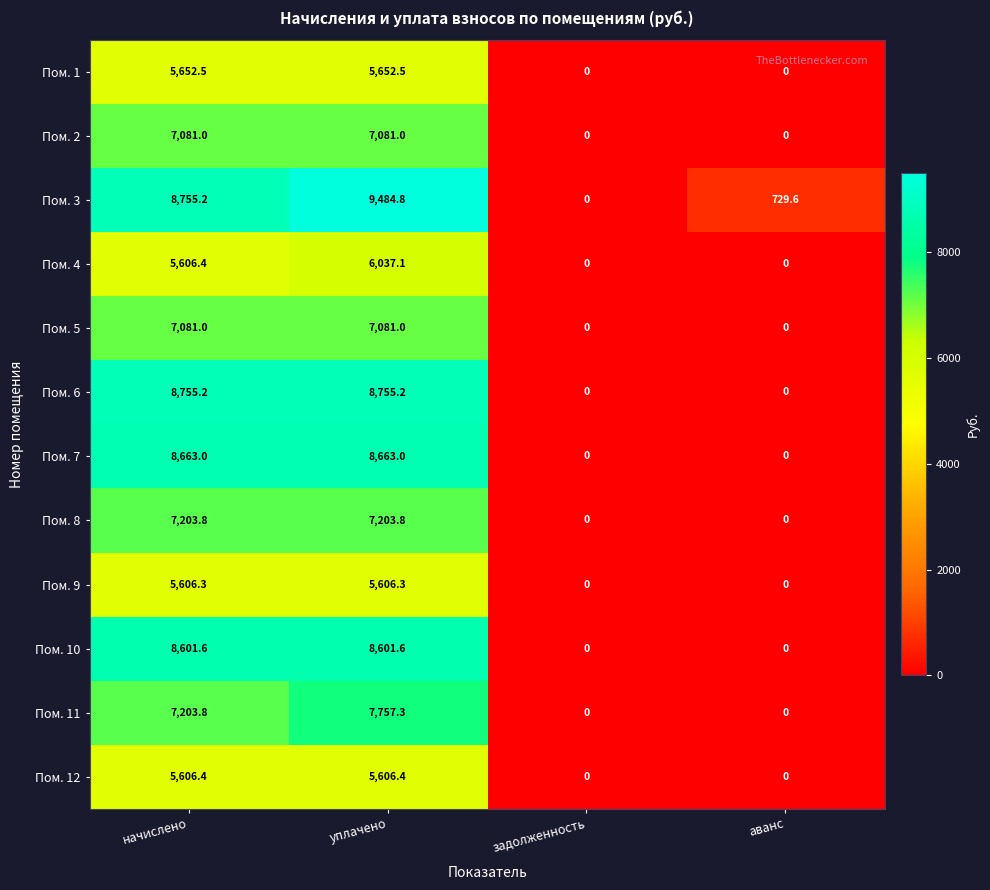

How many positive values does the Пом. 2 series have?

2